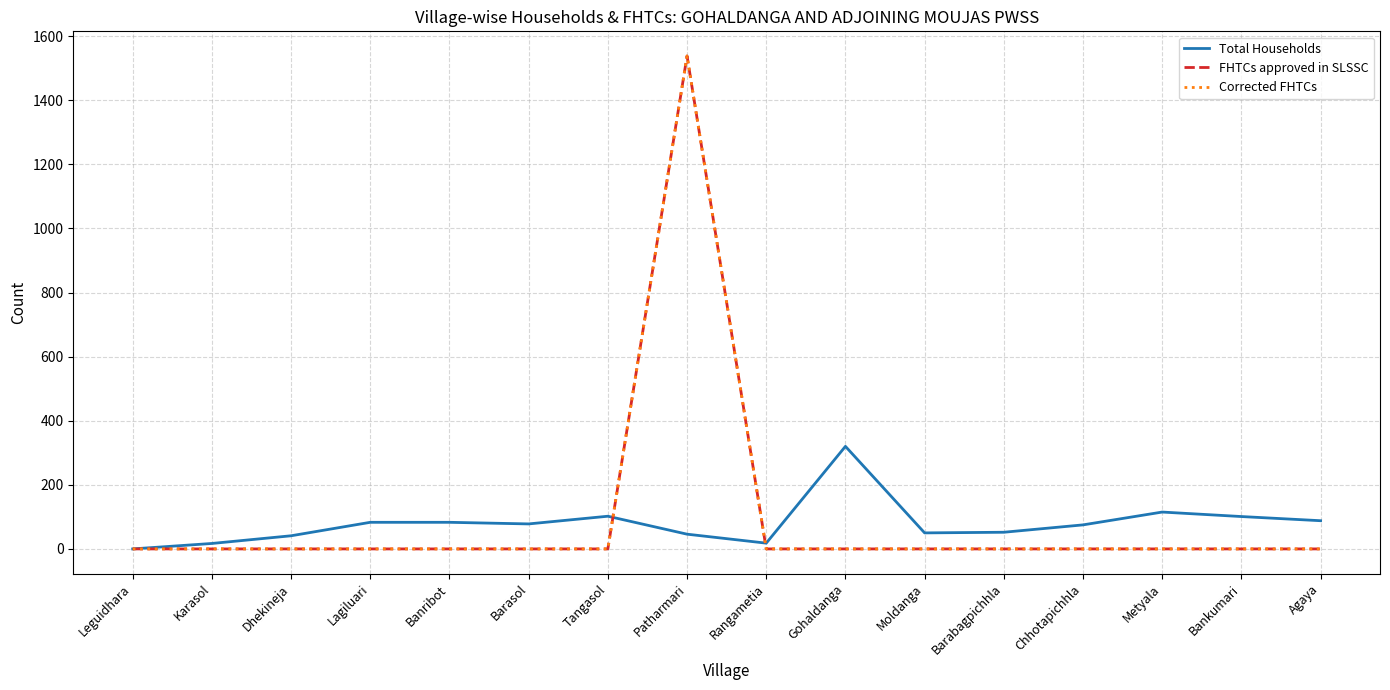

What is the label of the 4th point from the right?

Chhotapichhla